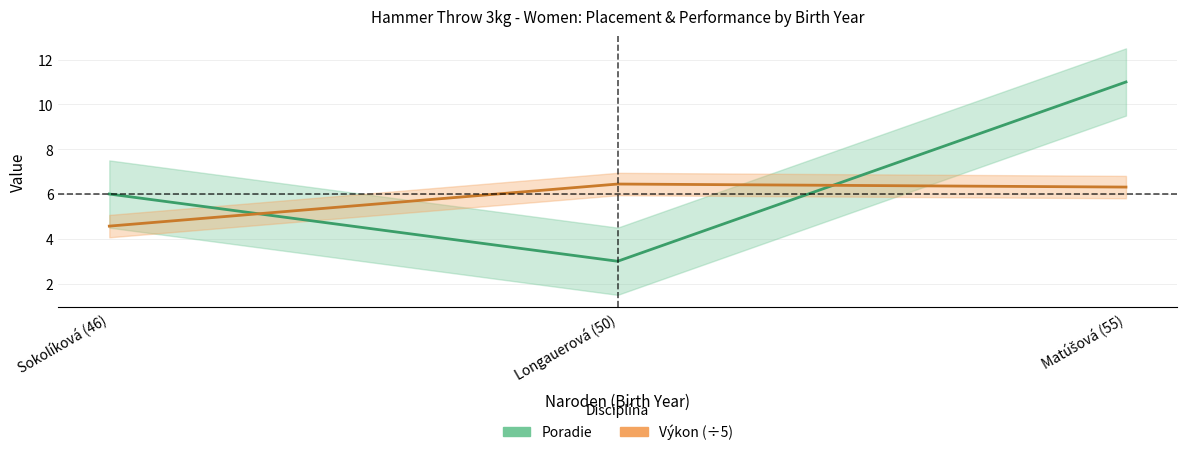

True or false: Výkon has a value of 6.4 at Longauerová (50).

True